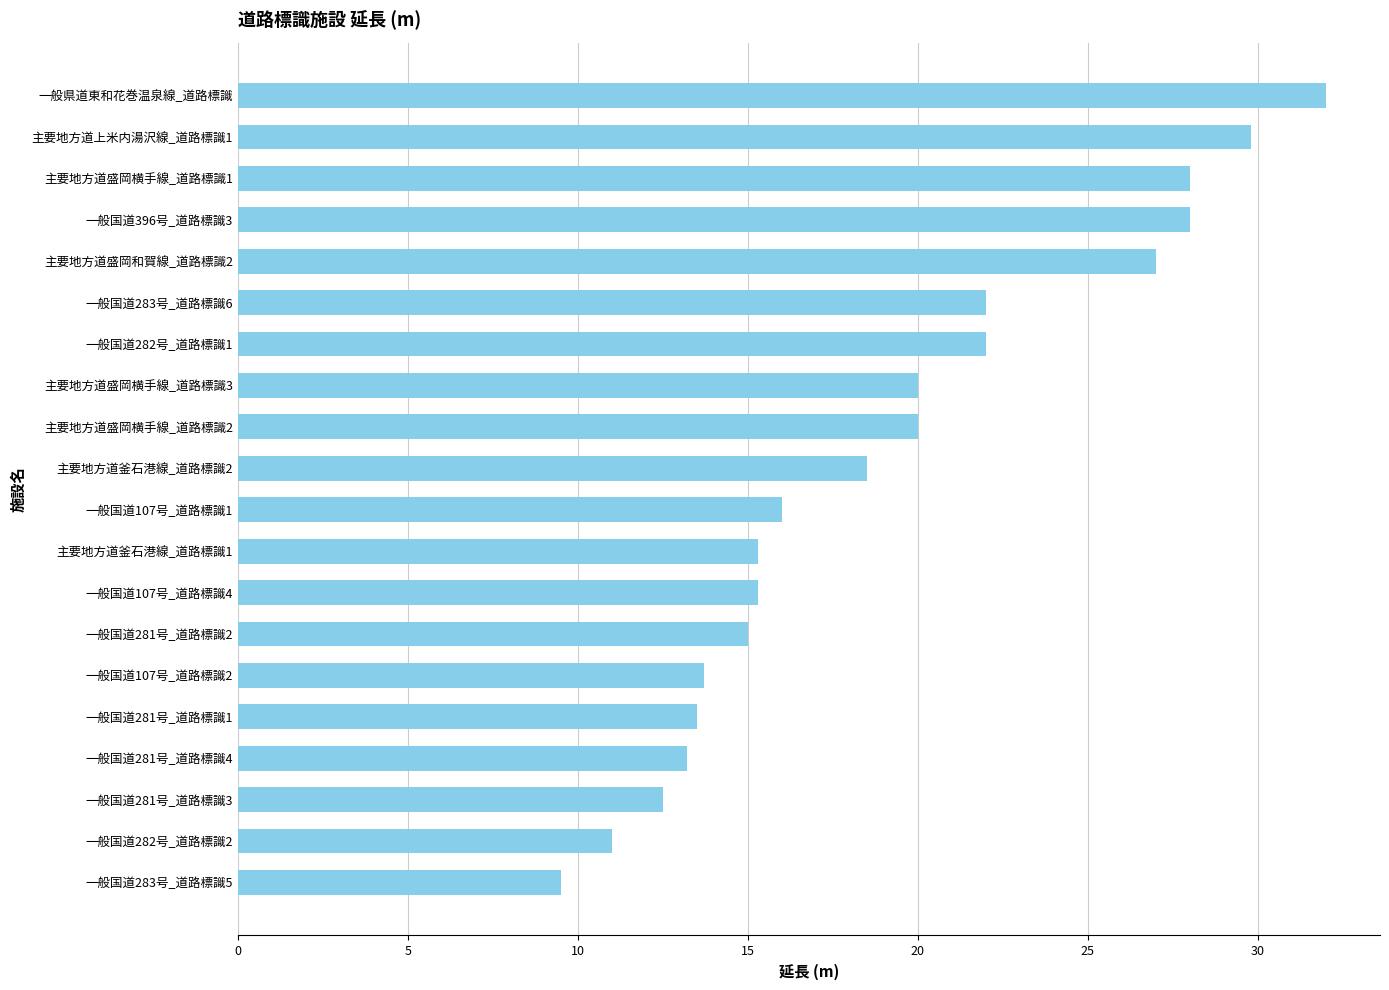

What is the difference between the maximum and minimum values?

22.5